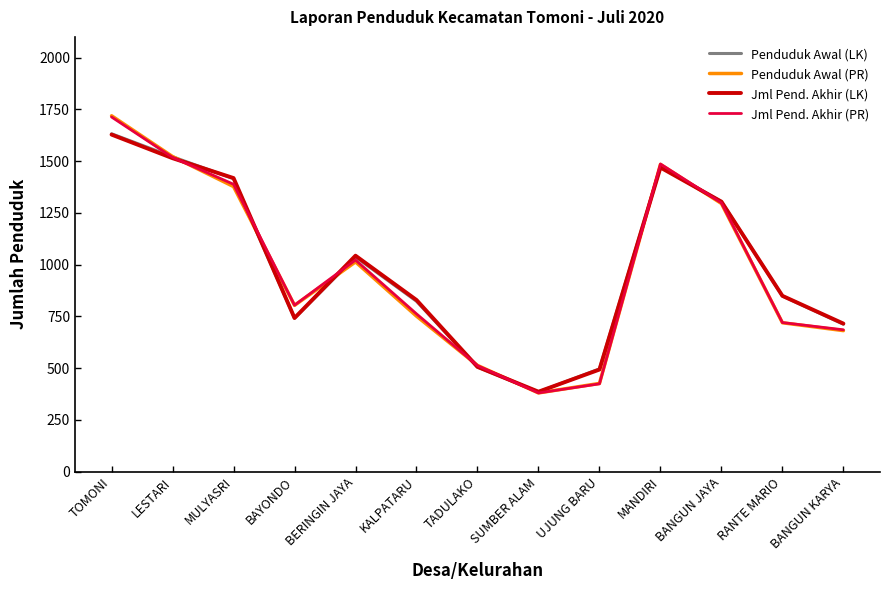

Which series changed the most between MANDIRI and BANGUN KARYA?

Penduduk Awal (PR)